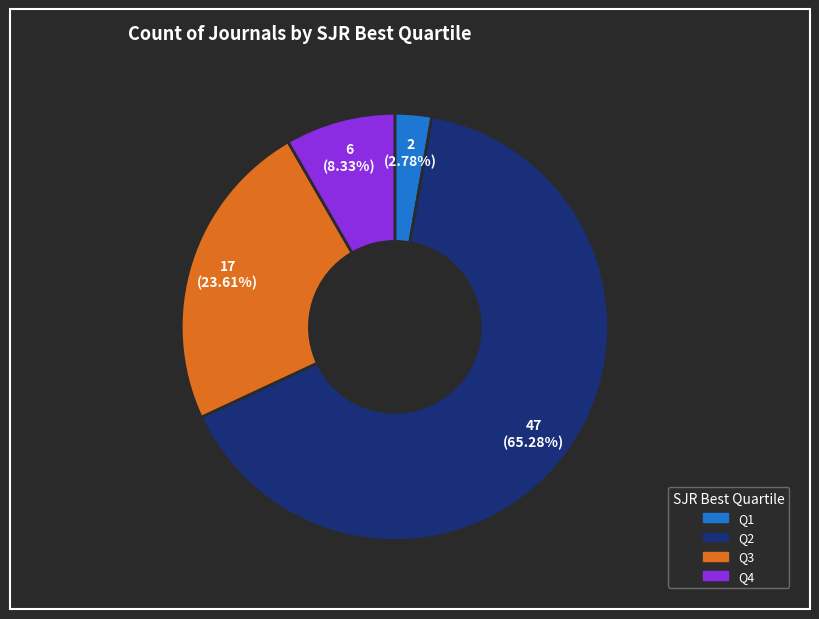

Which category has the biggest portion of the pie?

Q2